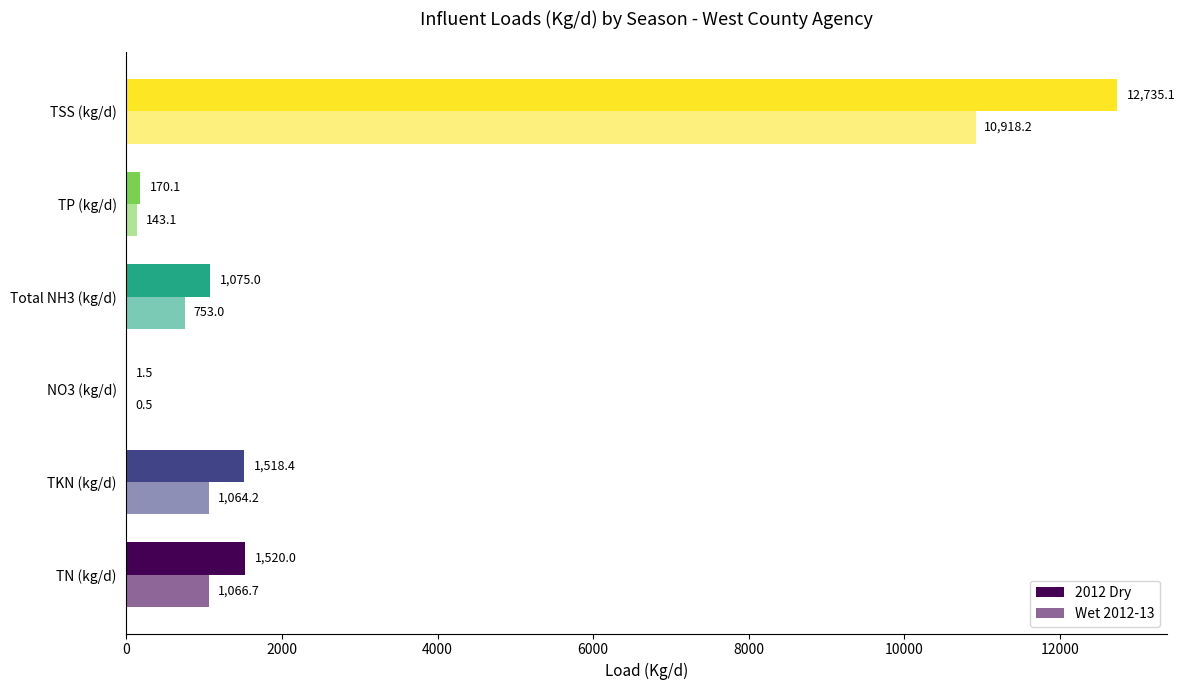

Count the number of data series in this chart.

2